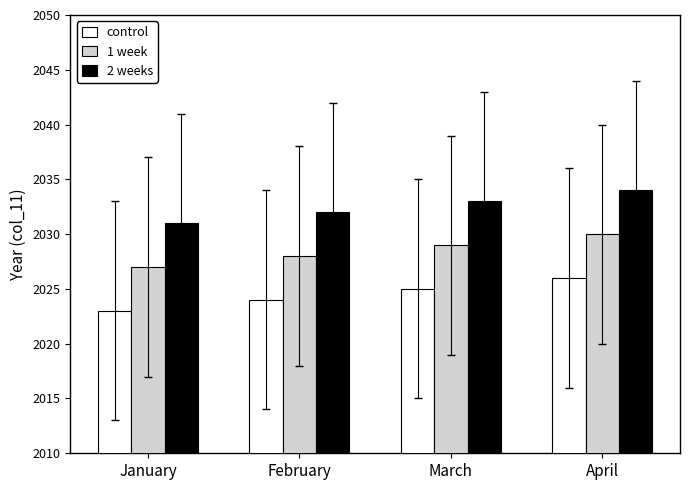

What value does the 1 week series have at March?

2029